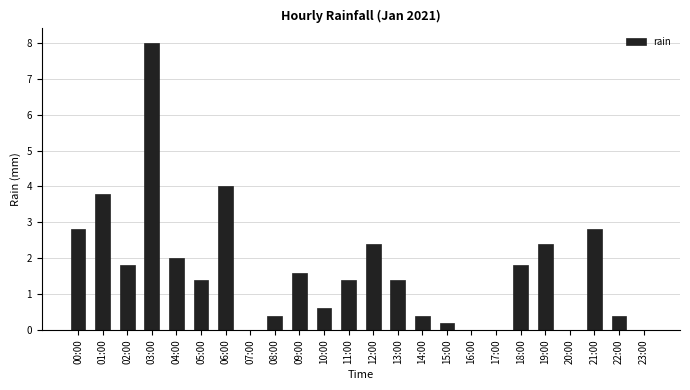

What is the sum of all values?

39.6